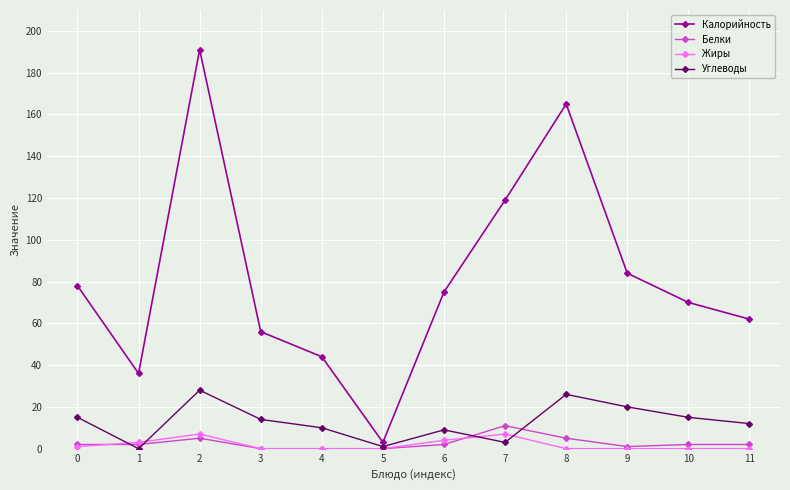

Is the value of Калорийность at 7 greater than the value of Жиры at 7?

Yes